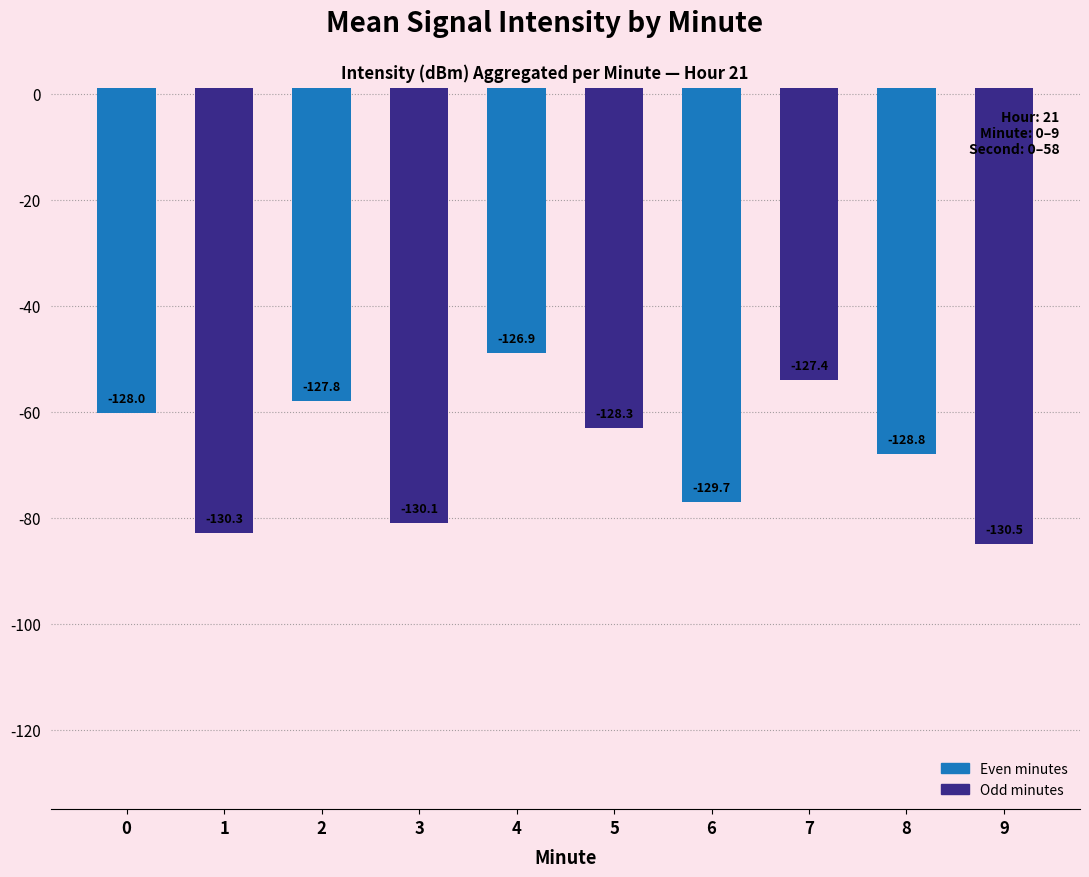

Are the bars horizontal?

No